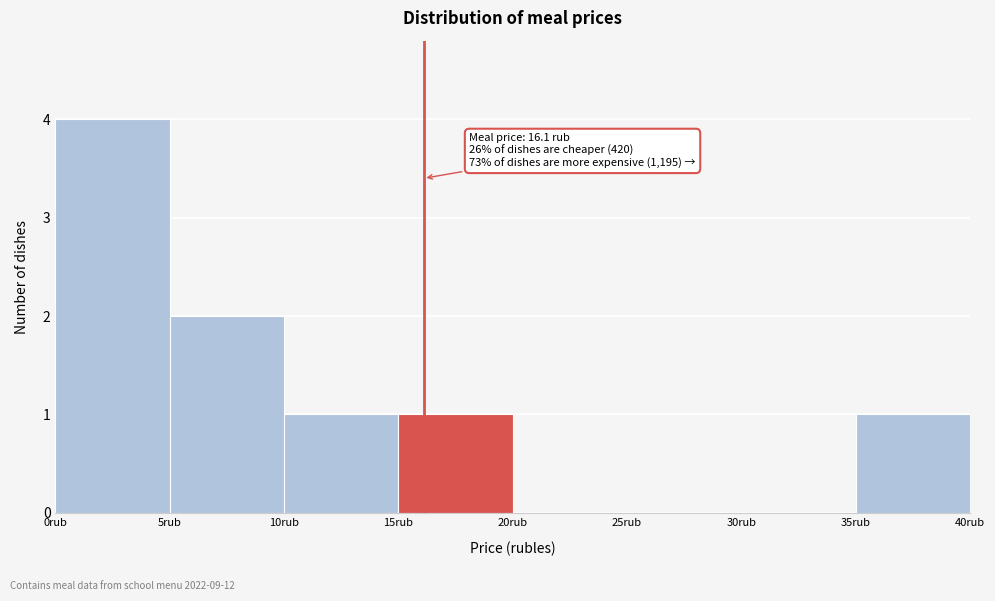

Over which range of the x-axis is the bar tallest?

0 to 5